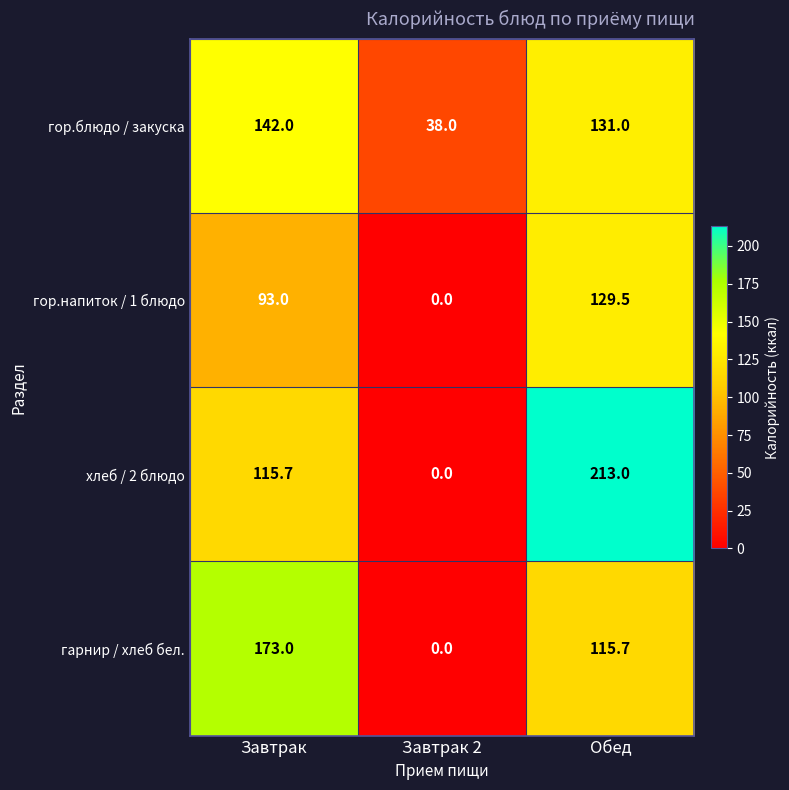

Reading left to right, what are all the values shown in this chart?

гор.блюдо / закуска: 142.0	38.0	131.0
гор.напиток / 1 блюдо: 93.0	0.0	129.5
хлеб / 2 блюдо: 115.7	0.0	213.0
гарнир / хлеб бел.: 173.0	0.0	115.7